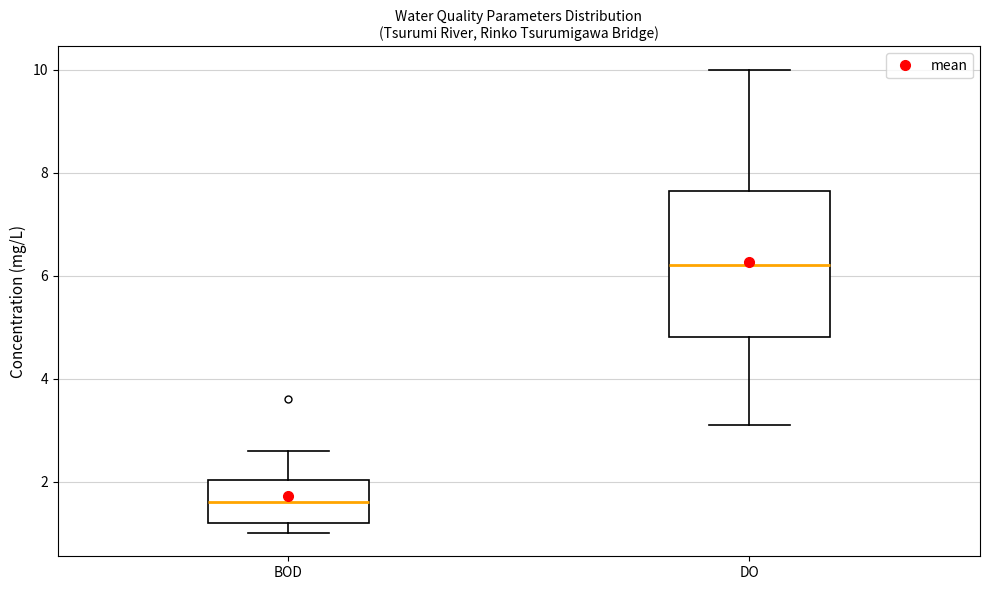

Where does the lower whisker of the box for DO end on the y-axis? The values are not printed on the chart, so give them approximately, as read against the axis.

3.2